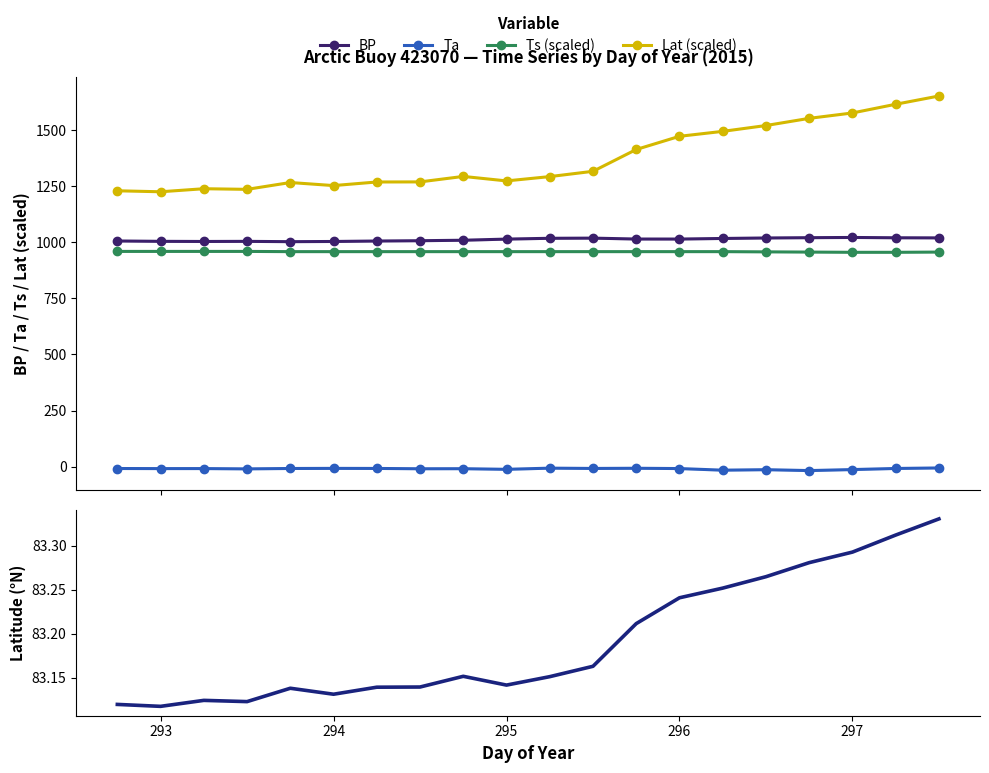

How many values in the Ta series are below -8?

16